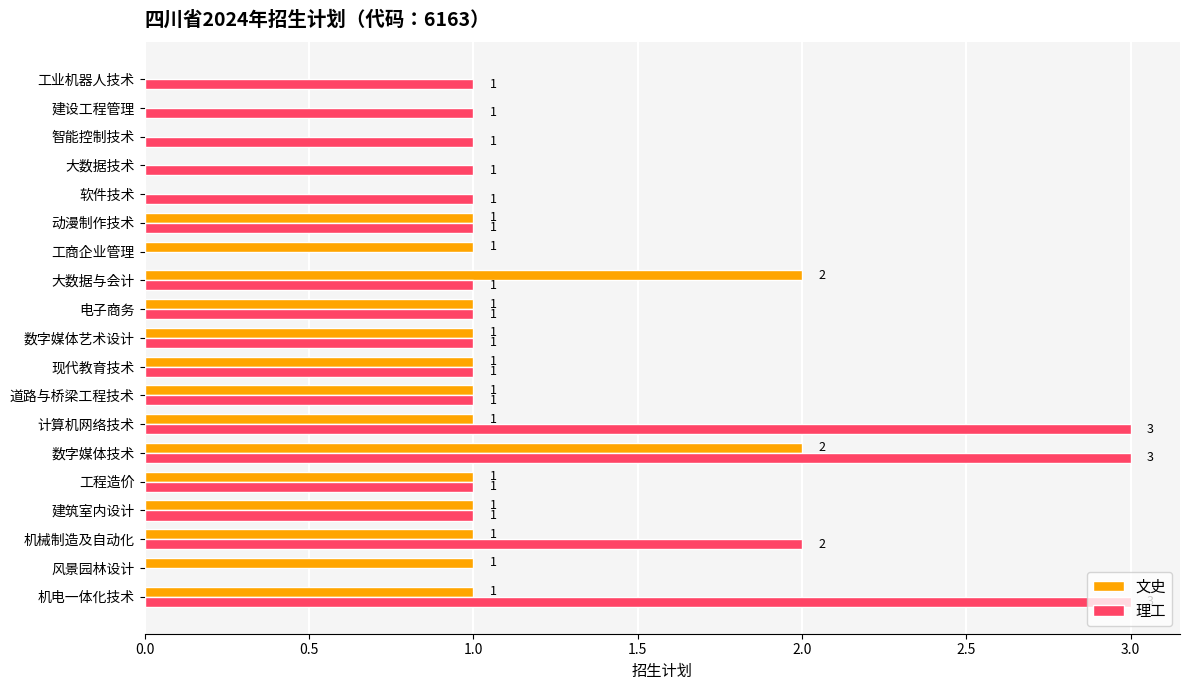

What value does the 理工 series have at 数字媒体技术?

3